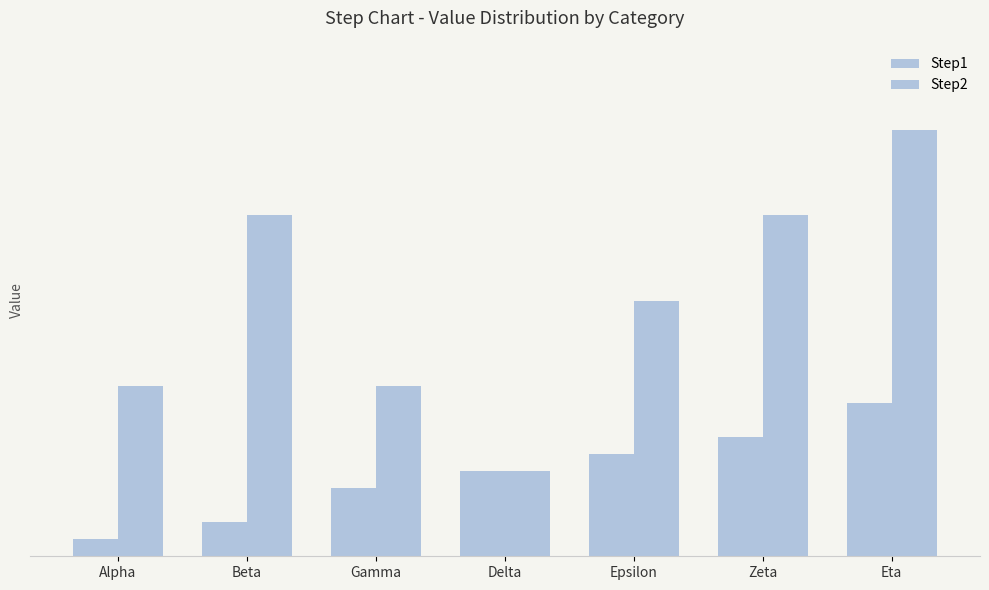

Which category has the lowest value across all series?

Alpha